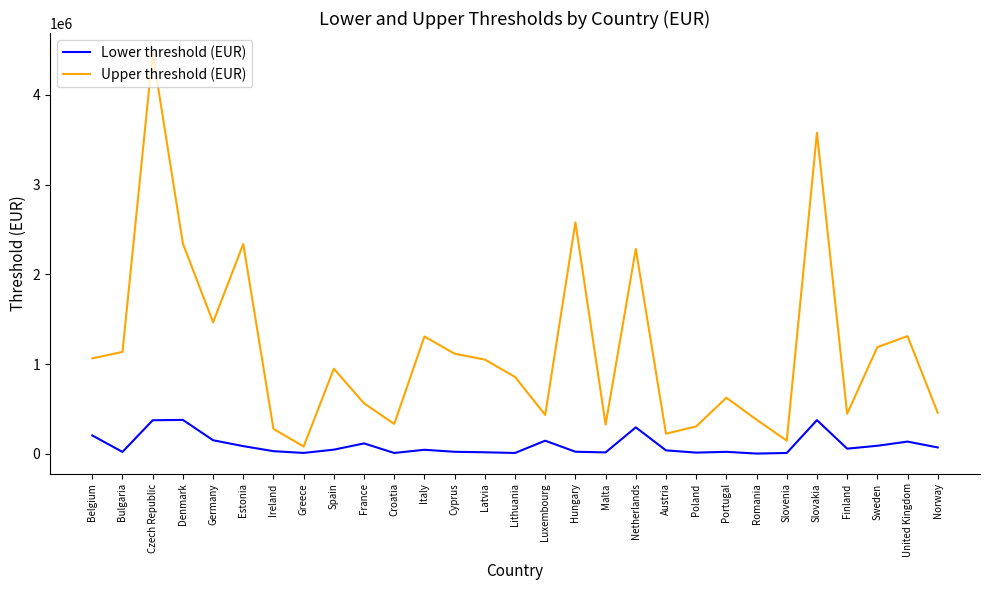

The Upper threshold (EUR) series shows 325375 at Malta. True or false?

True